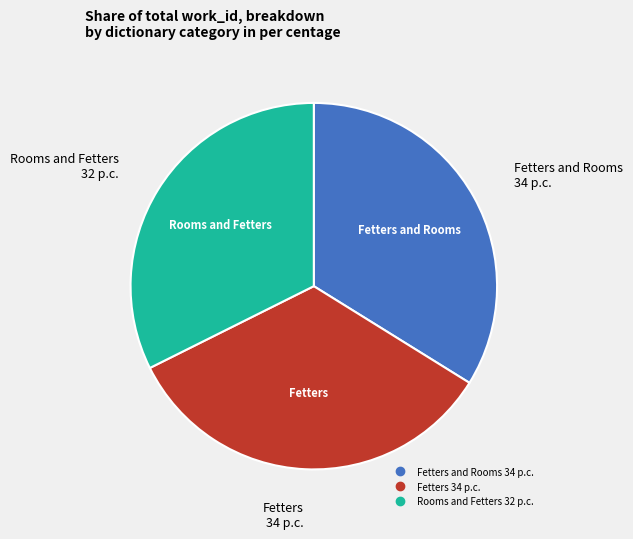

Is there a majority slice in this chart?

No